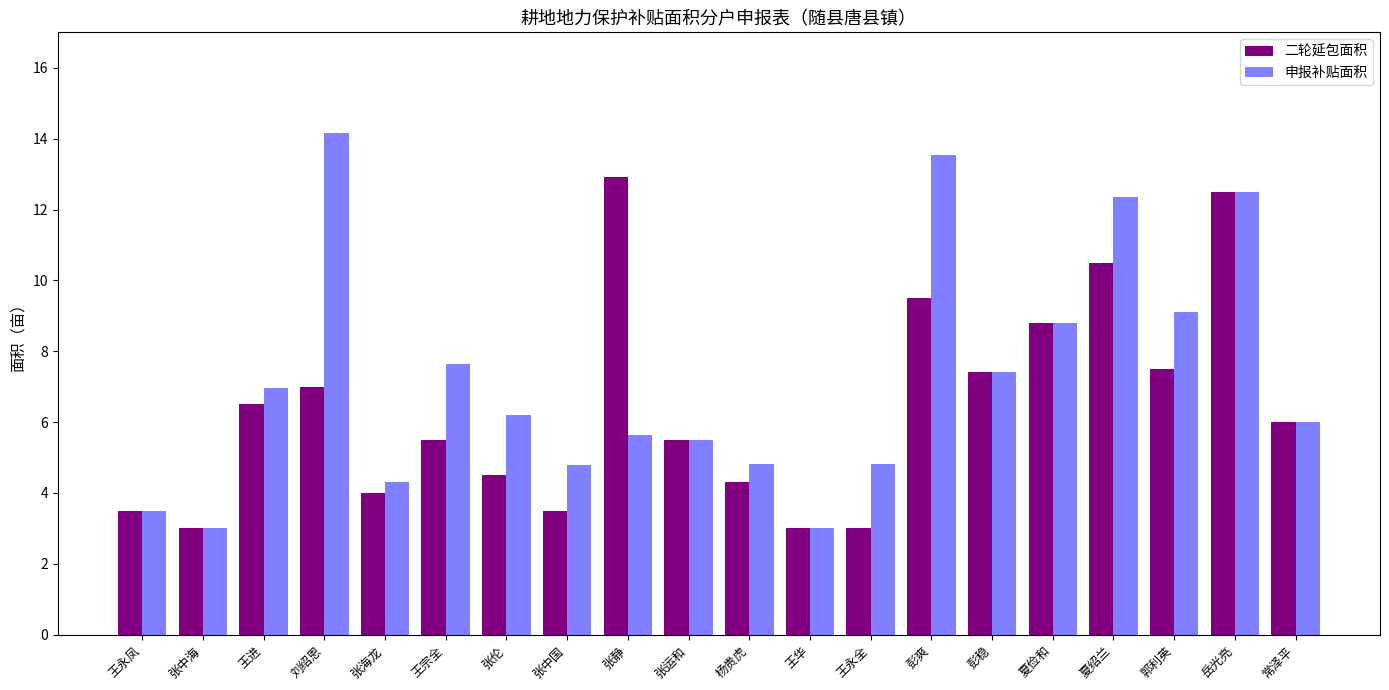

What is the average value of the 二轮延包面积 series?

6.4